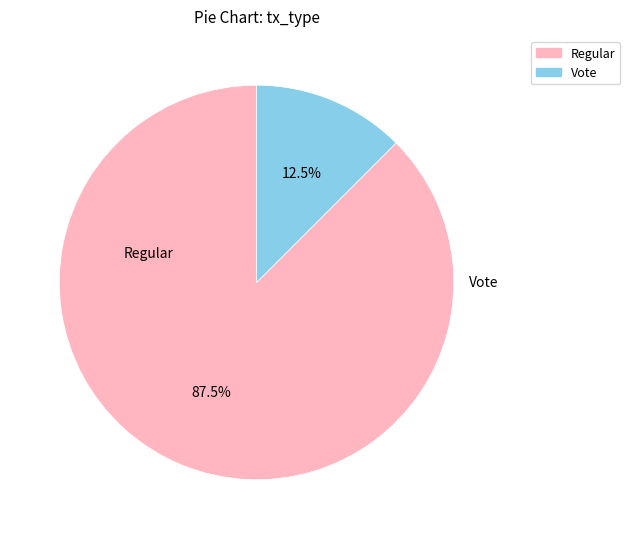

To the nearest percent, what is the combined percentage of Regular and Vote?

100%